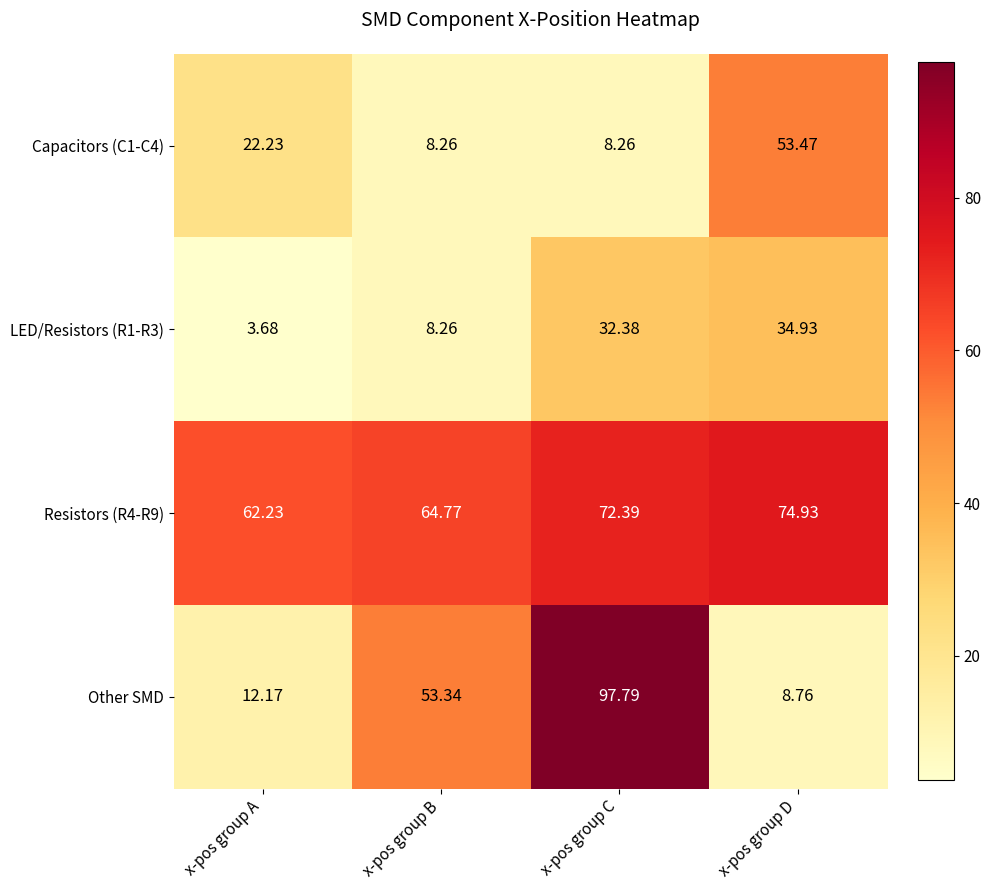

At which label does Capacitors (C1-C4) reach its peak?

x-pos group D